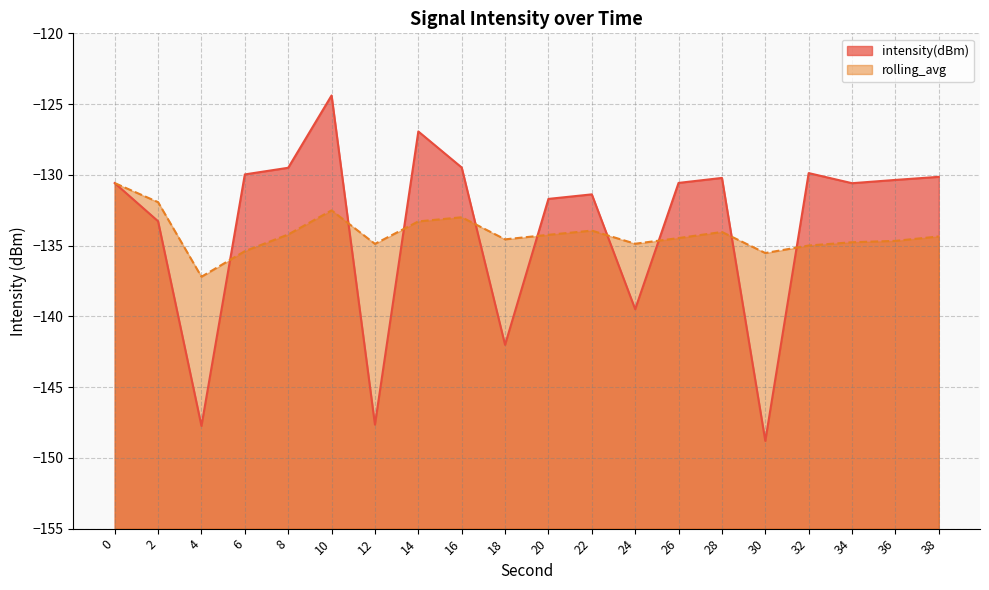

In rolling_avg, how many points are lower than both neighbors (excluding endpoints)?

5